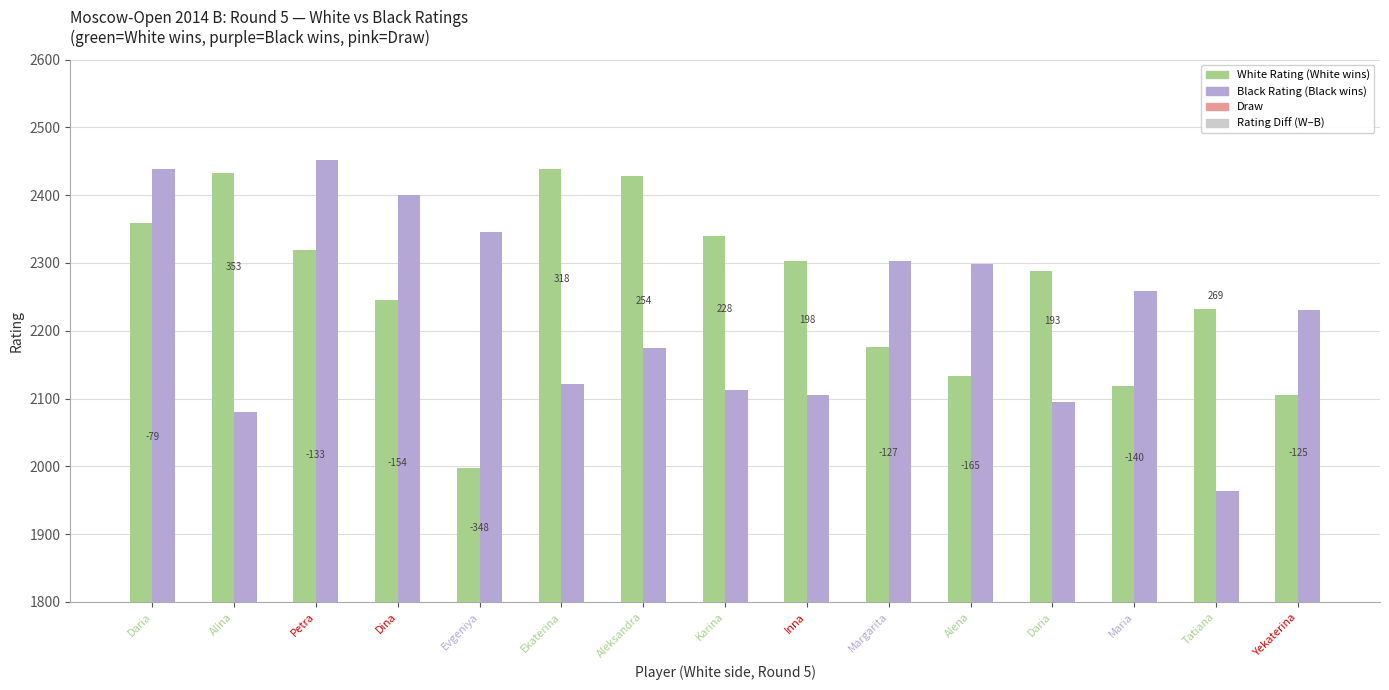

What is the label of the 12th bar from the right?

Dina